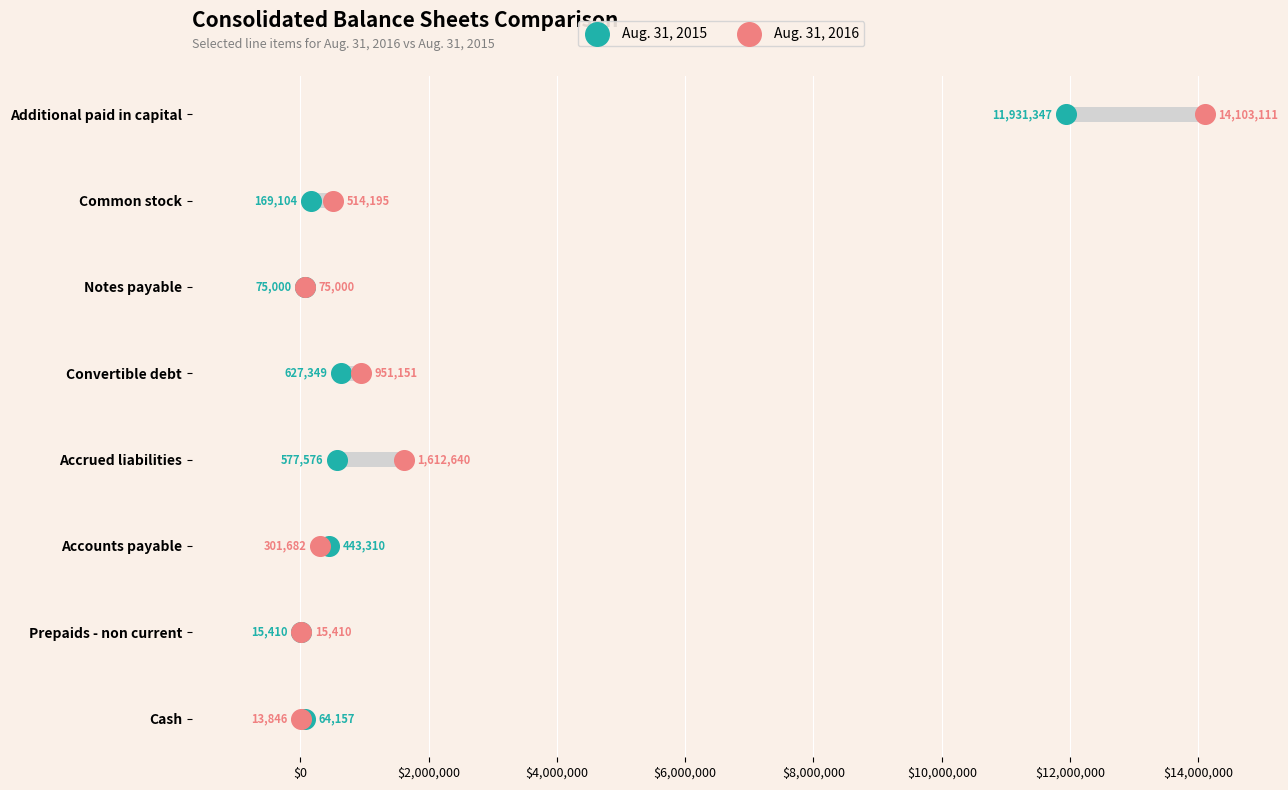

Is the value of Aug. 31, 2015 at $4,000,000 greater than the value of Aug. 31, 2016 at $10,000,000?

No